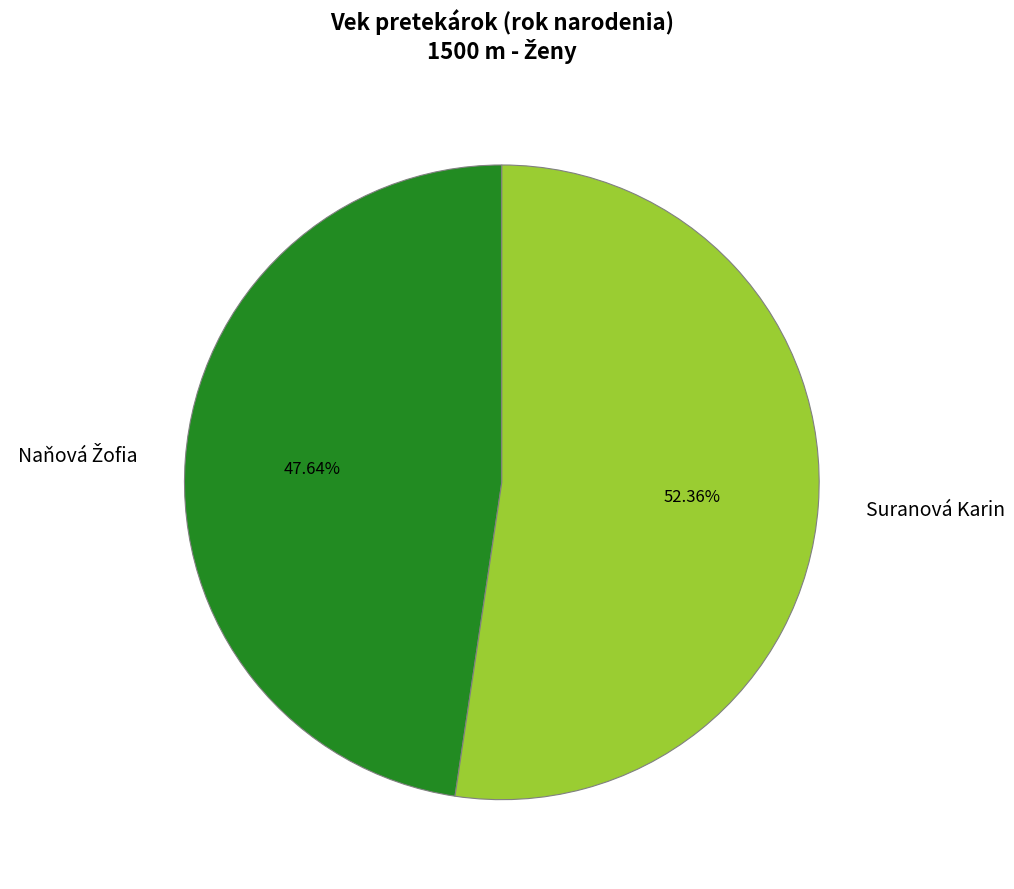

Is there any slice that represents more than half of the pie?

Yes